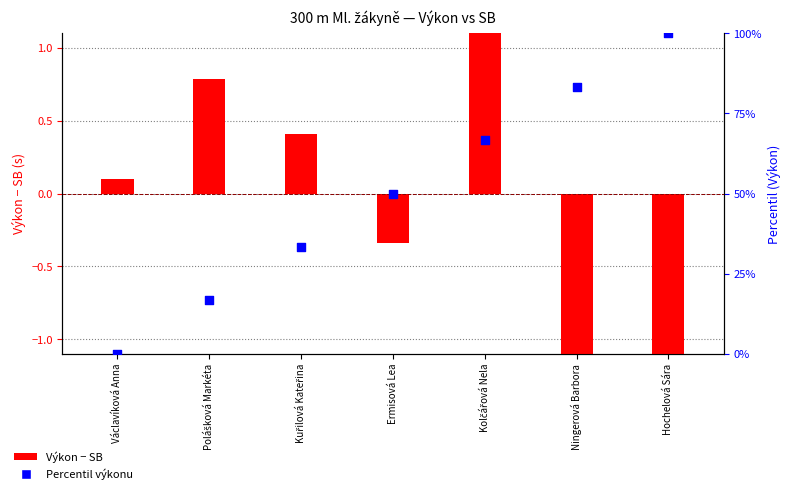

What is the ratio of the value at Ermisová Lea to the value at Kolčářová Nela?

0.8